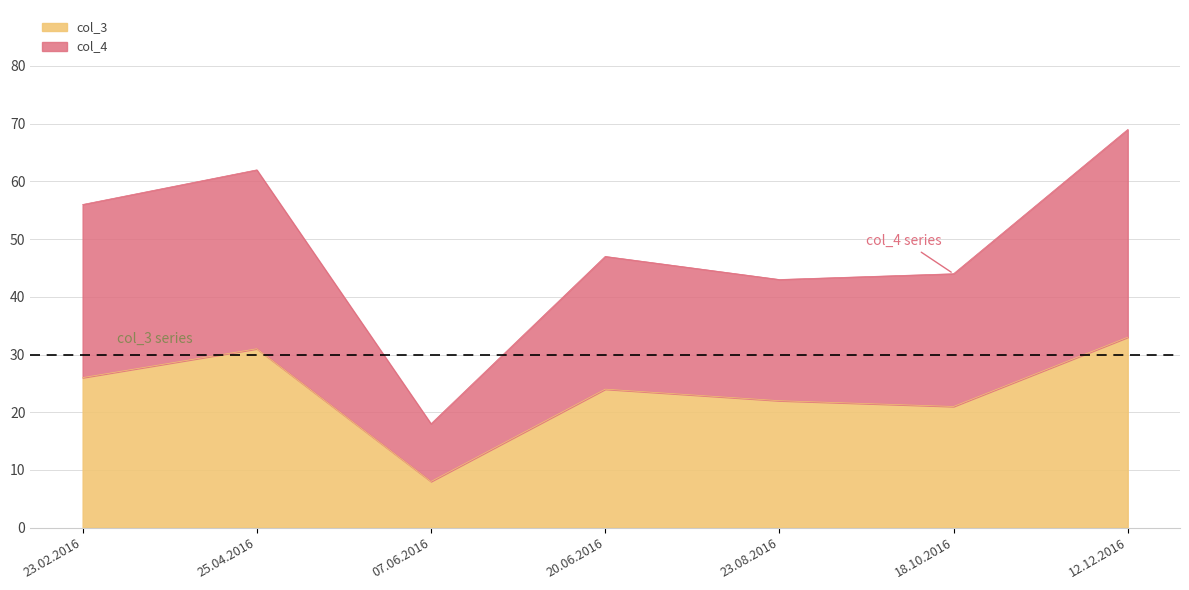

In col_3, how many points are higher than both neighbors (excluding endpoints)?

2